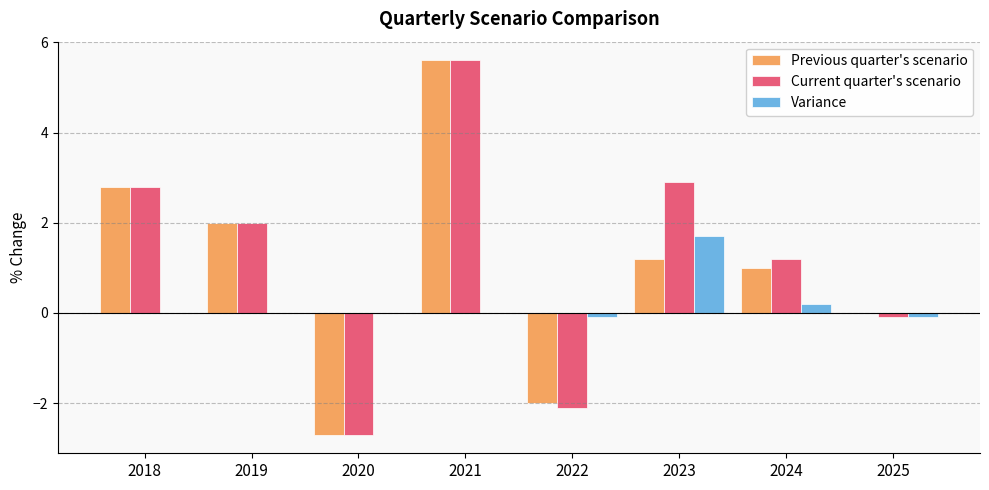

How many groups of bars are there?

8